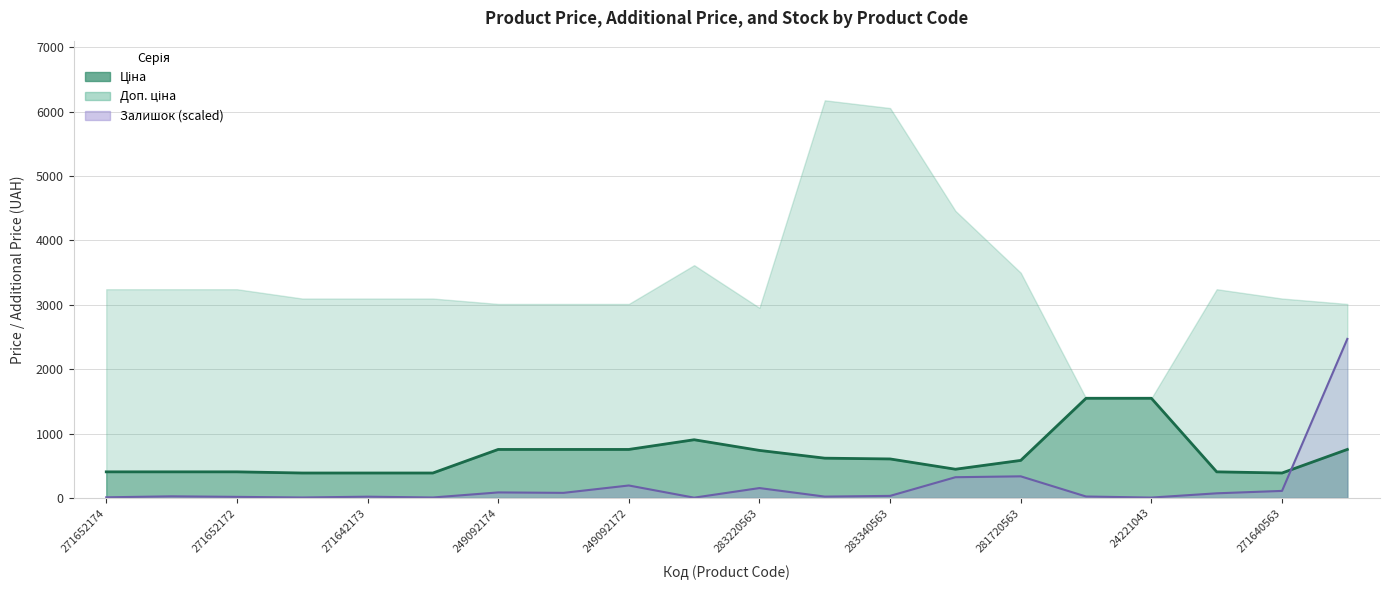

How many data points does each series have?

20